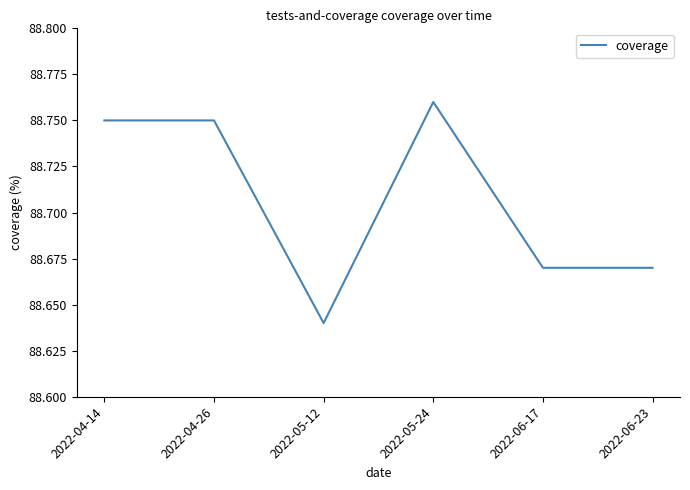

At which label is the value closest to 88?

2022-05-12